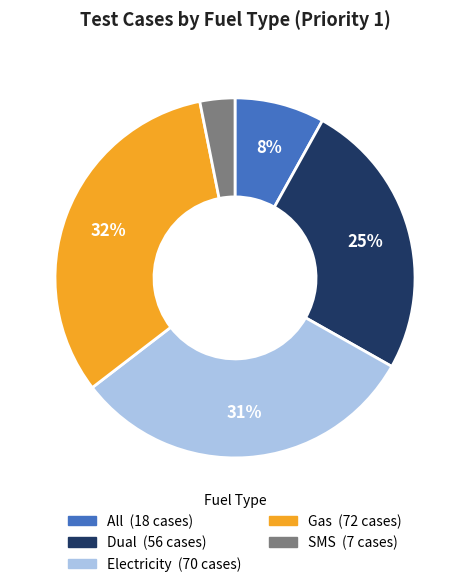

Between All and Dual, which is larger?

Dual